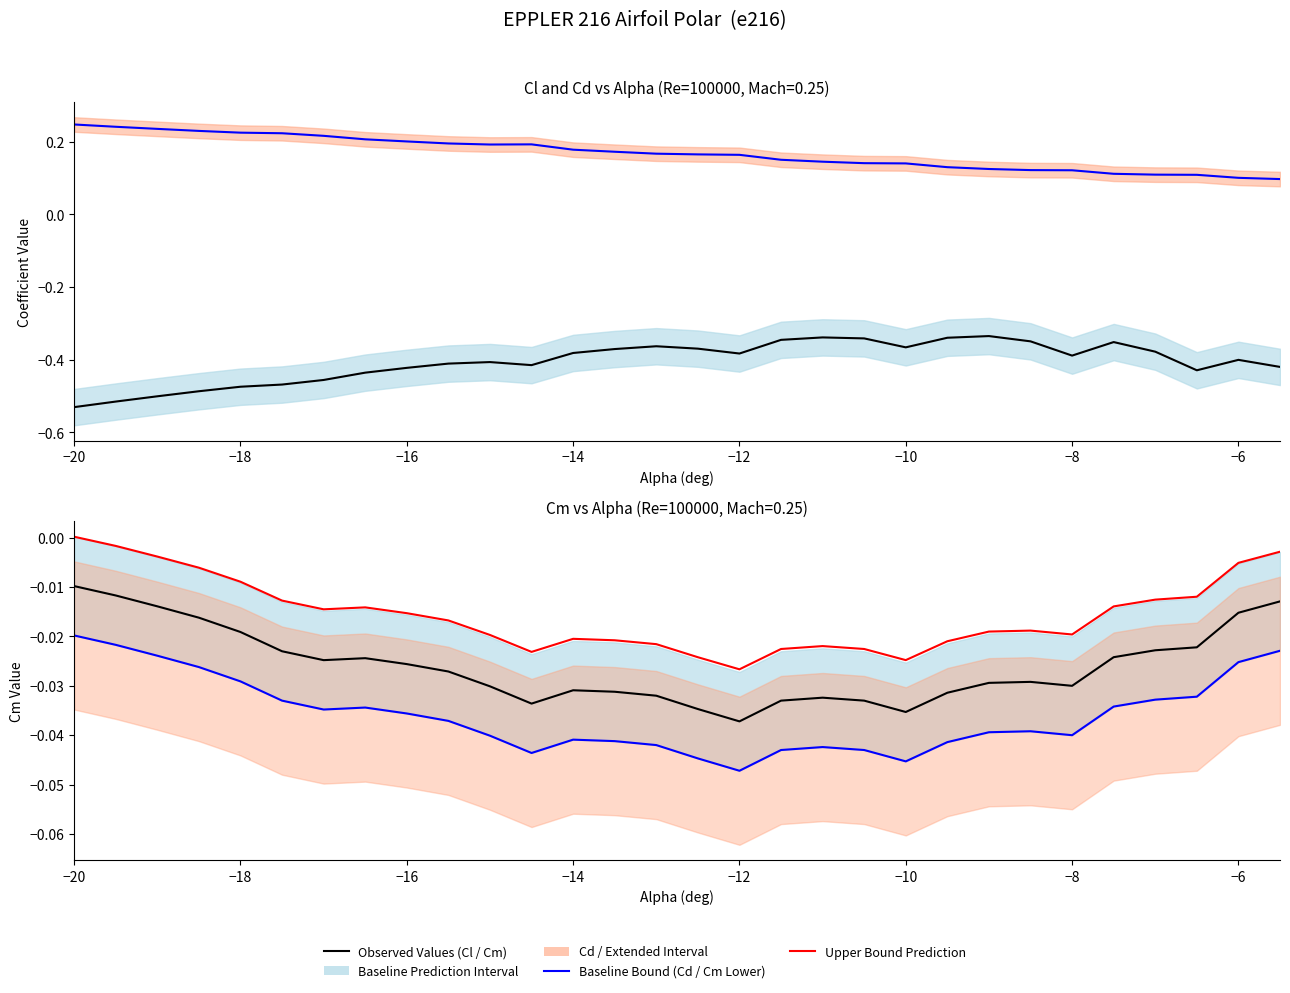

Reading left to right, extract all data points from this chart.

Cl (lift coefficient): -0.5	-0.5	-0.5	-0.5	-0.5	-0.5	-0.5	-0.4	-0.4	-0.4	-0.4	-0.4	-0.4	-0.4	-0.4	-0.4	-0.4	-0.3	-0.3	-0.3	-0.4	-0.3	-0.3	-0.3	-0.4	-0.4	-0.4	-0.4	-0.4	-0.4
Cd (drag coefficient): 0.2	0.2	0.2	0.2	0.2	0.2	0.2	0.2	0.2	0.2	0.2	0.2	0.2	0.2	0.2	0.2	0.2	0.1	0.1	0.1	0.1	0.1	0.1	0.1	0.1	0.1	0.1	0.1	0.1	0.1
Cm (moment coefficient): -0.0	-0.0	-0.0	-0.0	-0.0	-0.0	-0.0	-0.0	-0.0	-0.0	-0.0	-0.0	-0.0	-0.0	-0.0	-0.0	-0.0	-0.0	-0.0	-0.0	-0.0	-0.0	-0.0	-0.0	-0.0	-0.0	-0.0	-0.0	-0.0	-0.0
Cm Lower Bound: -0.0	-0.0	-0.0	-0.0	-0.0	-0.0	-0.0	-0.0	-0.0	-0.0	-0.0	-0.0	-0.0	-0.0	-0.0	-0.0	-0.0	-0.0	-0.0	-0.0	-0.0	-0.0	-0.0	-0.0	-0.0	-0.0	-0.0	-0.0	-0.0	-0.0
Cm Upper Bound: 0.0	-0.0	-0.0	-0.0	-0.0	-0.0	-0.0	-0.0	-0.0	-0.0	-0.0	-0.0	-0.0	-0.0	-0.0	-0.0	-0.0	-0.0	-0.0	-0.0	-0.0	-0.0	-0.0	-0.0	-0.0	-0.0	-0.0	-0.0	-0.0	-0.0